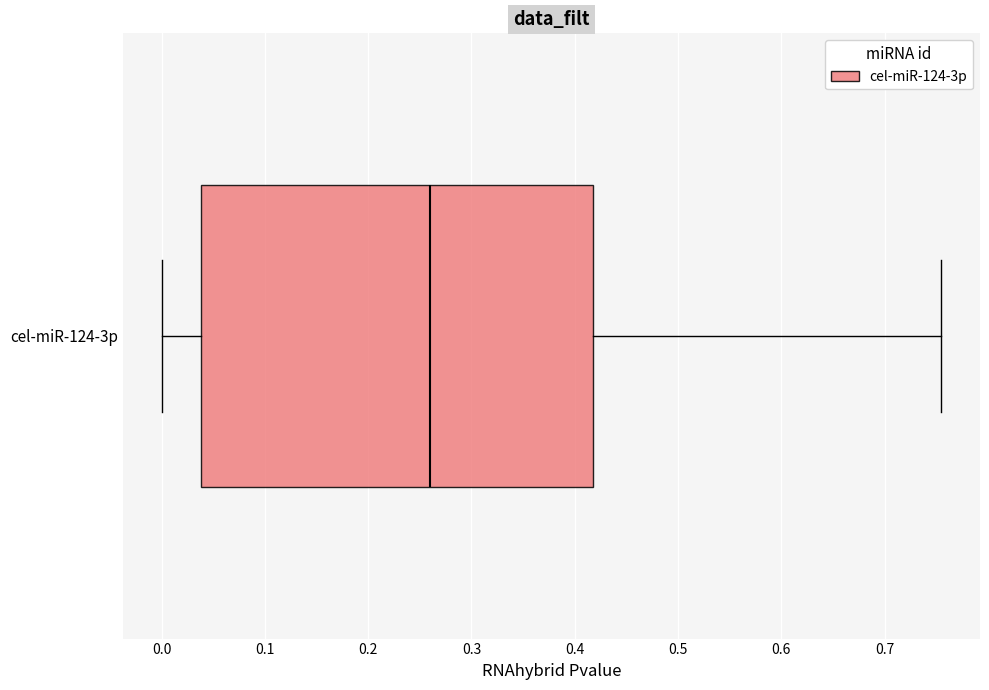

Where does the left whisker of the box for cel-miR-124-3p end on the x-axis? The values are not printed on the chart, so give them approximately, as read against the axis.

0.00